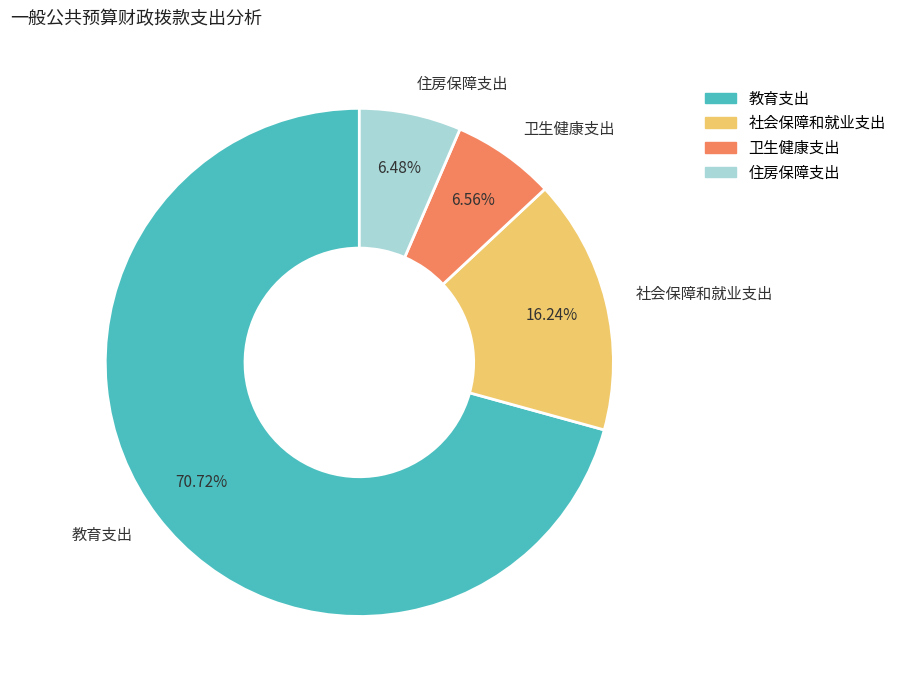

Is it true that 住房保障支出 is 21% of the pie?

False